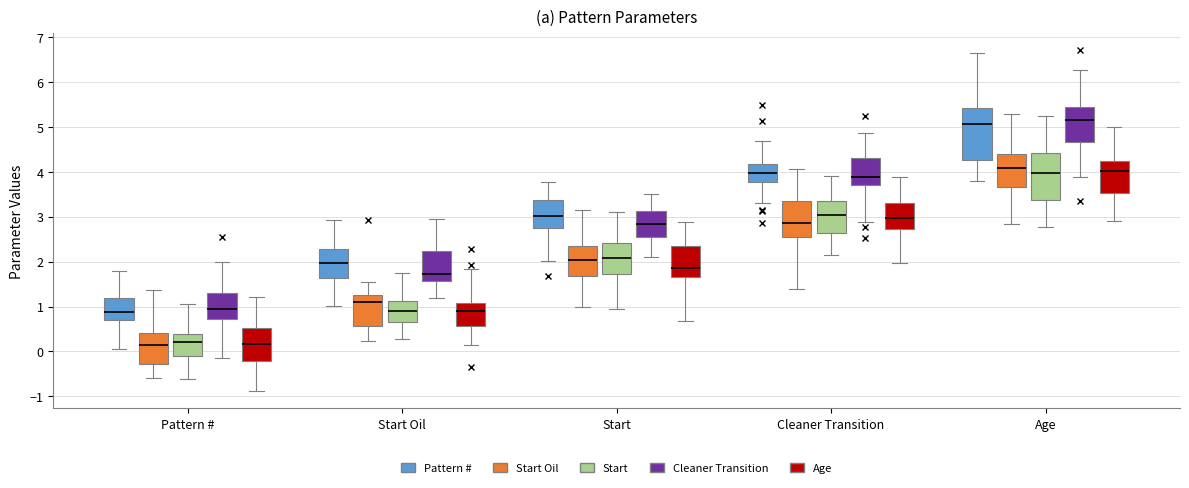

Reading left to right, read every box against the y-axis: the position of its median line, the range the box covers, and the ends of its whiskers. The values are not printed on the chart, so give them approximately, as read against the axis.

Pattern # (Pattern #): median 0.9, box 0.7 to 1.2, whiskers 0.0 to 1.8
Pattern # (Start Oil): median 0.1, box -0.3 to 0.4, whiskers -0.6 to 1.4
Pattern # (Start): median 0.2, box -0.1 to 0.4, whiskers -0.6 to 1.0
Pattern # (Cleaner Transition): median 0.9, box 0.7 to 1.3, whiskers -0.2 to 2.0
Pattern # (Age): median 0.2, box -0.2 to 0.5, whiskers -0.9 to 1.2
Start Oil (Pattern #): median 2.0, box 1.6 to 2.3, whiskers 1.0 to 2.9
Start Oil (Start Oil): median 1.1, box 0.6 to 1.3, whiskers 0.2 to 1.5
Start Oil (Start): median 0.9, box 0.6 to 1.1, whiskers 0.3 to 1.7
Start Oil (Cleaner Transition): median 1.7, box 1.6 to 2.2, whiskers 1.2 to 3.0
Start Oil (Age): median 0.9, box 0.6 to 1.1, whiskers 0.2 to 1.8
Start (Pattern #): median 3.0, box 2.7 to 3.4, whiskers 2.0 to 3.8
Start (Start Oil): median 2.0, box 1.7 to 2.3, whiskers 1.0 to 3.2
Start (Start): median 2.1, box 1.7 to 2.4, whiskers 0.9 to 3.1
Start (Cleaner Transition): median 2.8, box 2.6 to 3.1, whiskers 2.1 to 3.5
Start (Age): median 1.9, box 1.7 to 2.4, whiskers 0.7 to 2.9
Cleaner Transition (Pattern #): median 4.0, box 3.8 to 4.2, whiskers 3.3 to 4.7
Cleaner Transition (Start Oil): median 2.9, box 2.6 to 3.4, whiskers 1.4 to 4.1
Cleaner Transition (Start): median 3.0, box 2.6 to 3.3, whiskers 2.1 to 3.9
Cleaner Transition (Cleaner Transition): median 3.9, box 3.7 to 4.3, whiskers 2.9 to 4.9
Cleaner Transition (Age): median 3.0, box 2.7 to 3.3, whiskers 2.0 to 3.9
Age (Pattern #): median 5.1, box 4.3 to 5.4, whiskers 3.8 to 6.6
Age (Start Oil): median 4.1, box 3.7 to 4.4, whiskers 2.8 to 5.3
Age (Start): median 4.0, box 3.4 to 4.4, whiskers 2.8 to 5.2
Age (Cleaner Transition): median 5.2, box 4.7 to 5.4, whiskers 3.9 to 6.3
Age (Age): median 4.0, box 3.5 to 4.2, whiskers 2.9 to 5.0